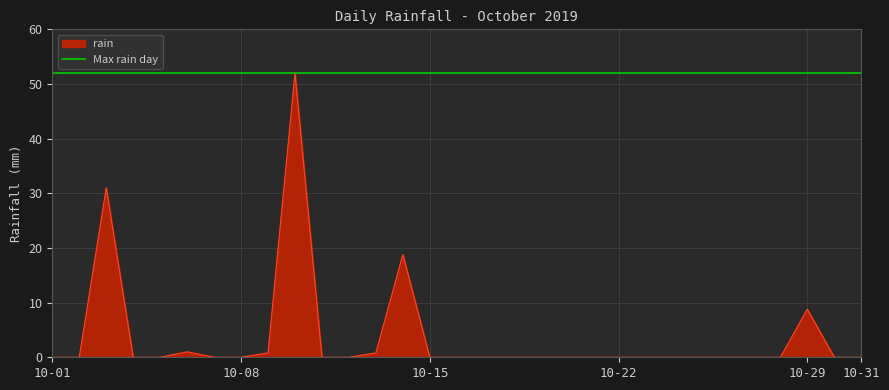

What is the maximum value shown in the chart?

52.0